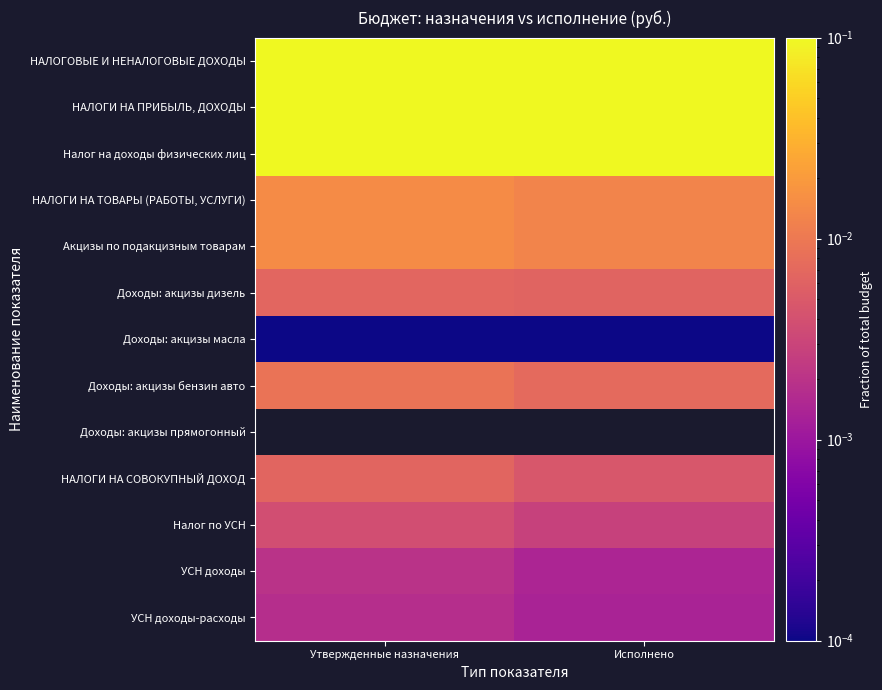

What is the difference between the highest and lowest values at Утвержденные назначения?

0.2